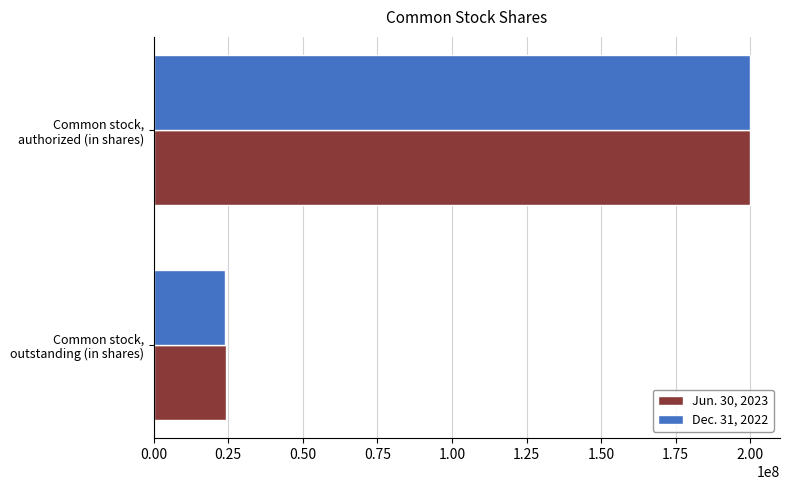

What is the maximum value for Jun. 30, 2023?

200000000